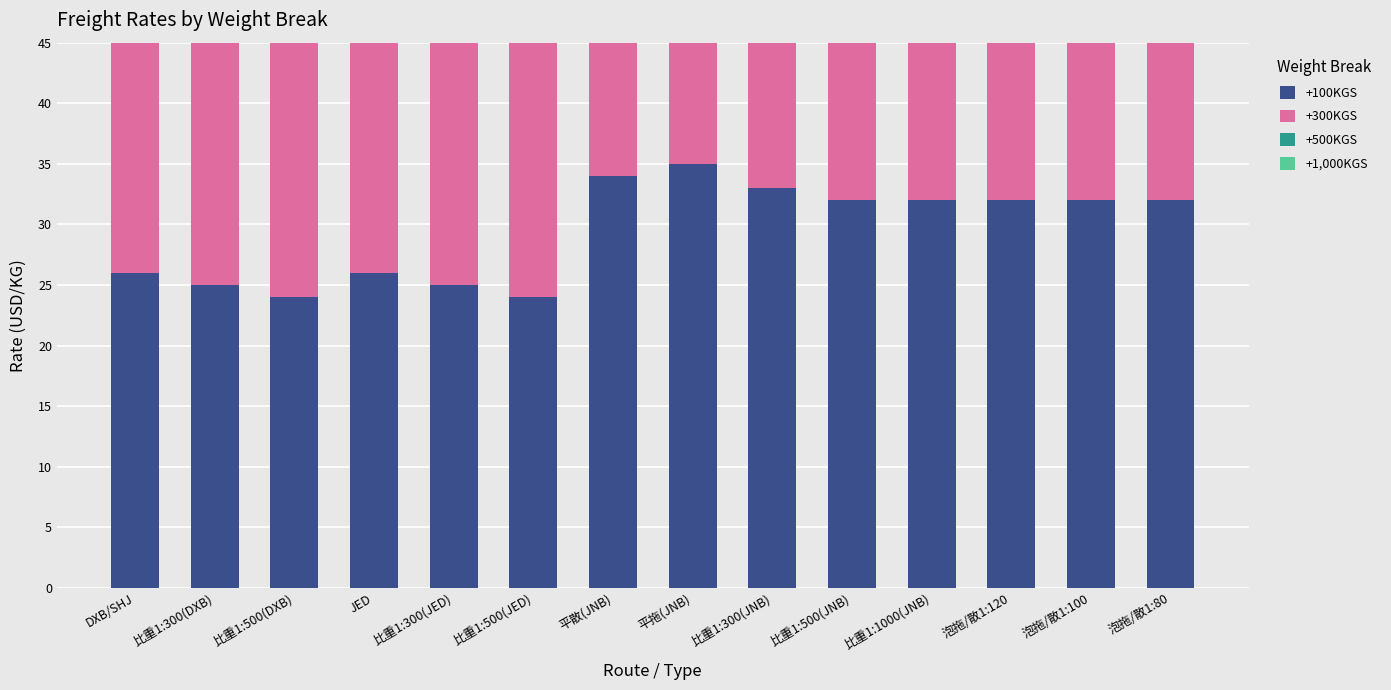

The value of +100KGS at 平散(JNB) is 61. True or false?

False